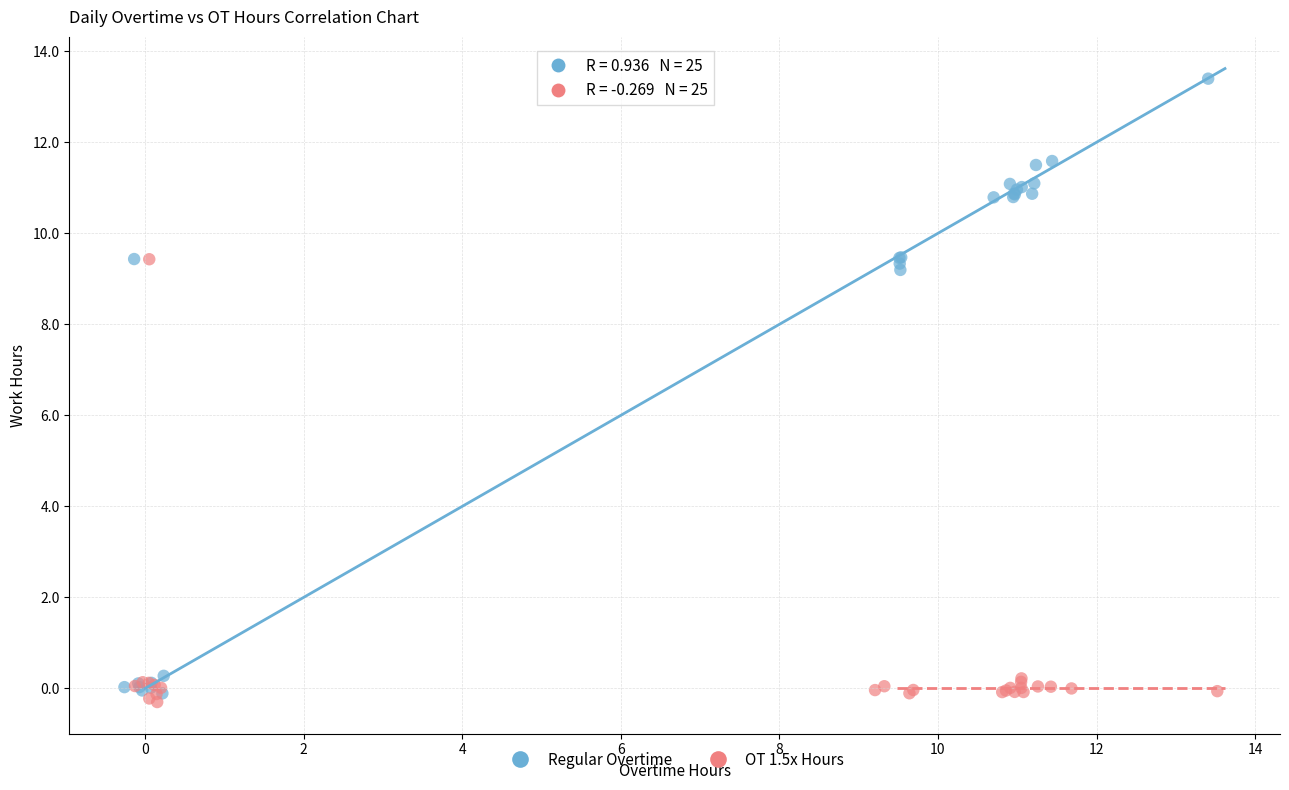

Which series has the widest spread of Y values?

Regular Overtime